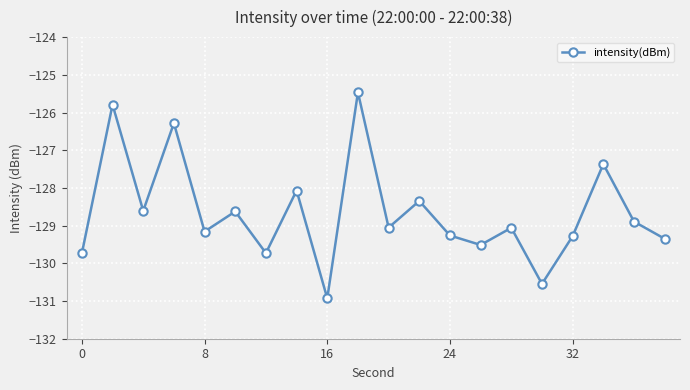

How many values exceed -129?

9